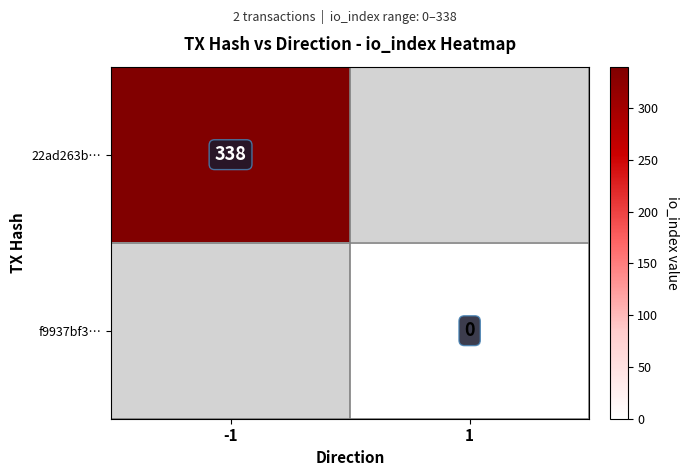

The 22ad263b… series shows 338 at -1. True or false?

True